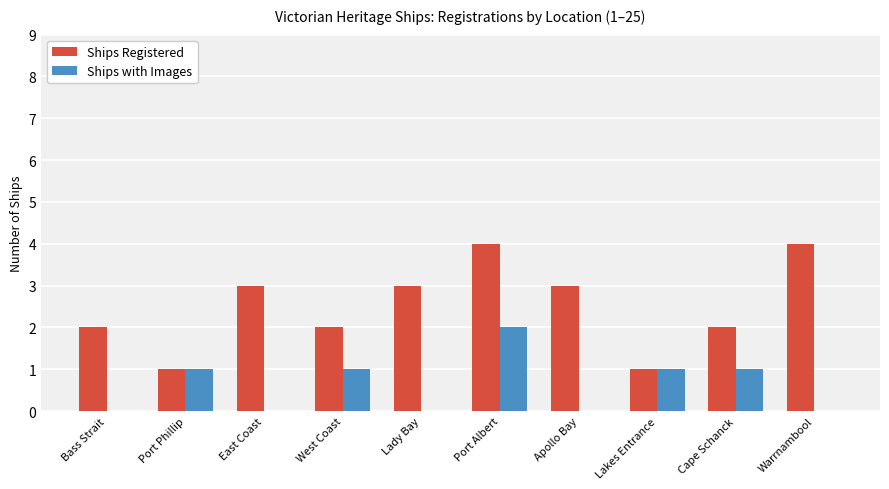

How many categories are shown in the chart?

10